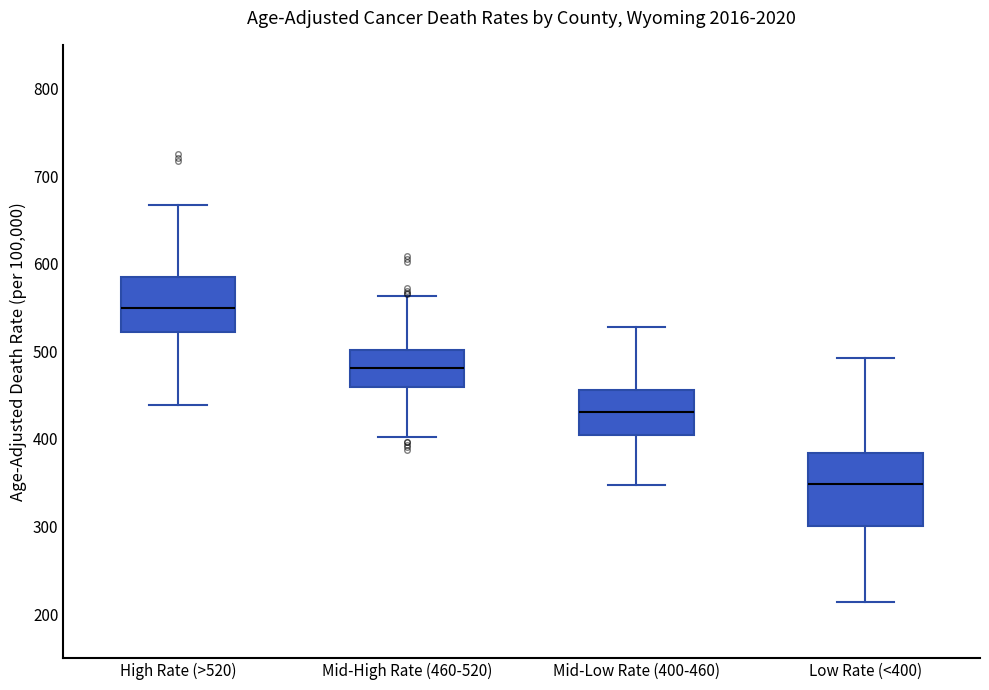

Reading left to right, read every box against the y-axis: the position of its median line, the range the box covers, and the ends of its whiskers. The values are not printed on the chart, so give them approximately, as read against the axis.

High Rate (>520): median 550, box 520 to 580, whiskers 440 to 670
Mid-High Rate (460-520): median 480, box 460 to 500, whiskers 400 to 560
Mid-Low Rate (400-460): median 430, box 400 to 460, whiskers 350 to 530
Low Rate (<400): median 350, box 300 to 380, whiskers 210 to 490